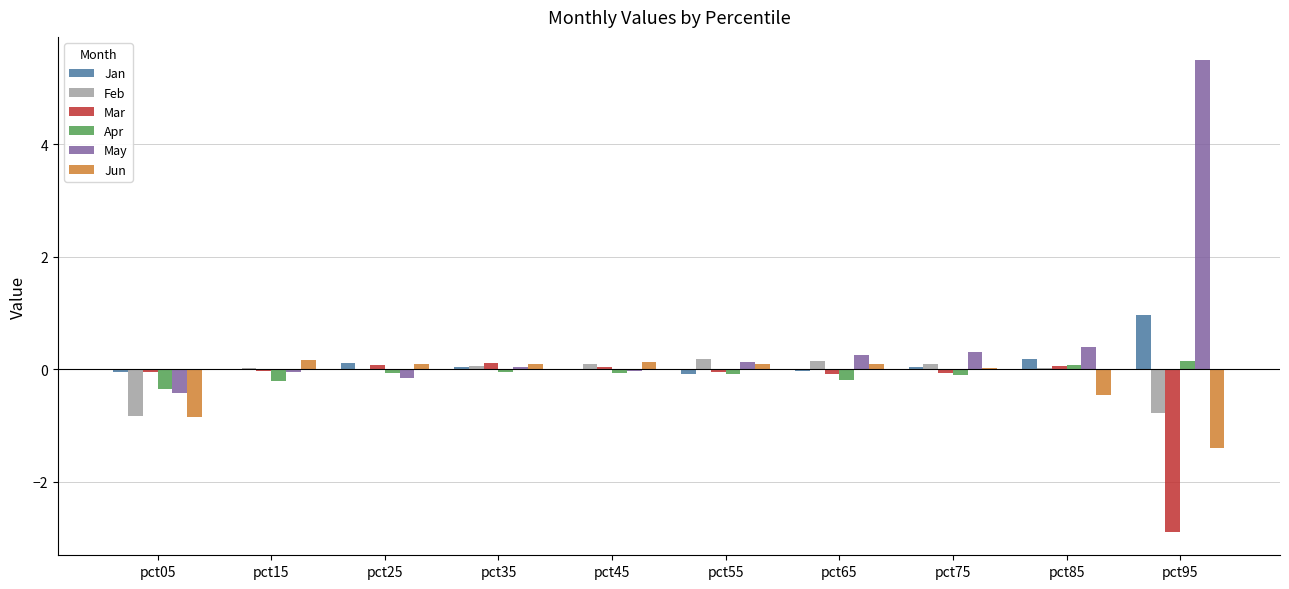

Where does the Mar series first go above 0?

pct25